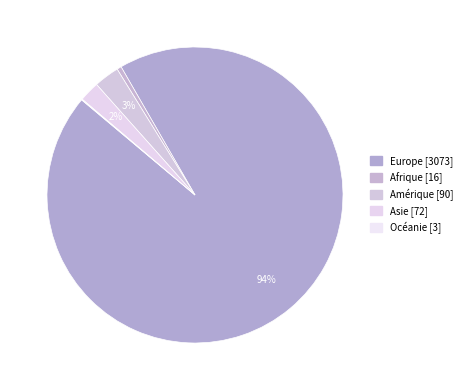

Which category accounts for the majority?

Europe